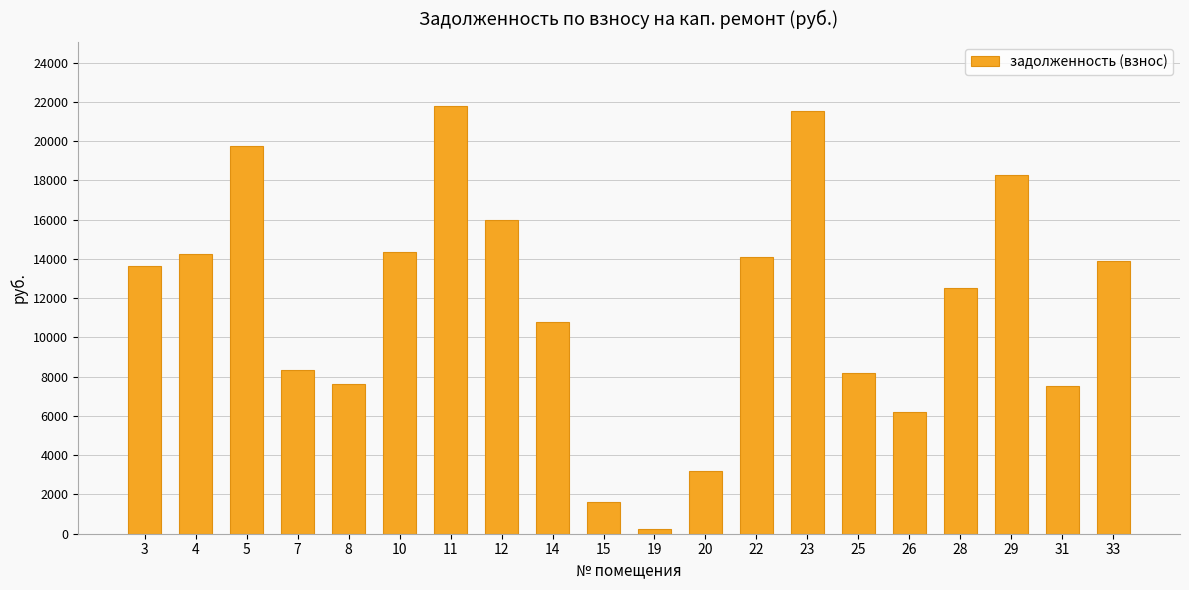

The value at 3 is 13662.4. True or false?

True